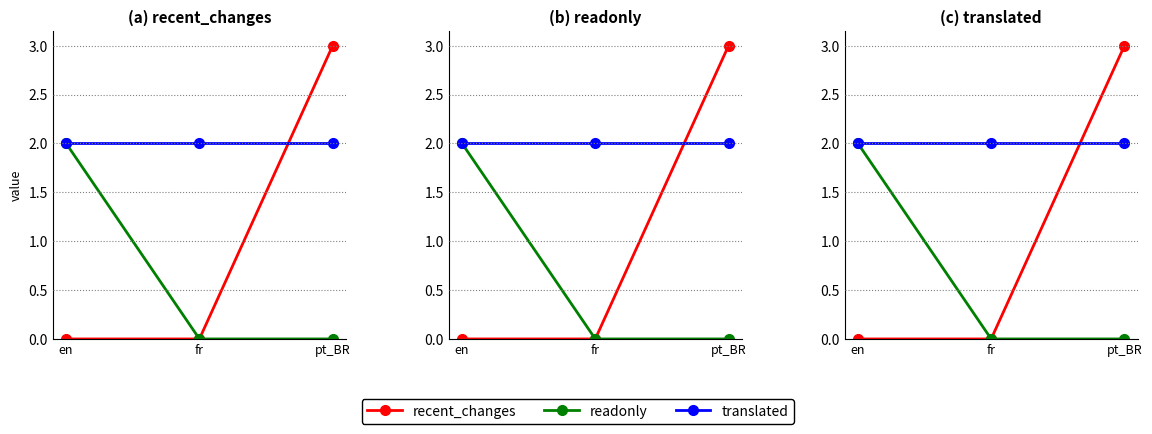

Count the number of categories in the chart.

3